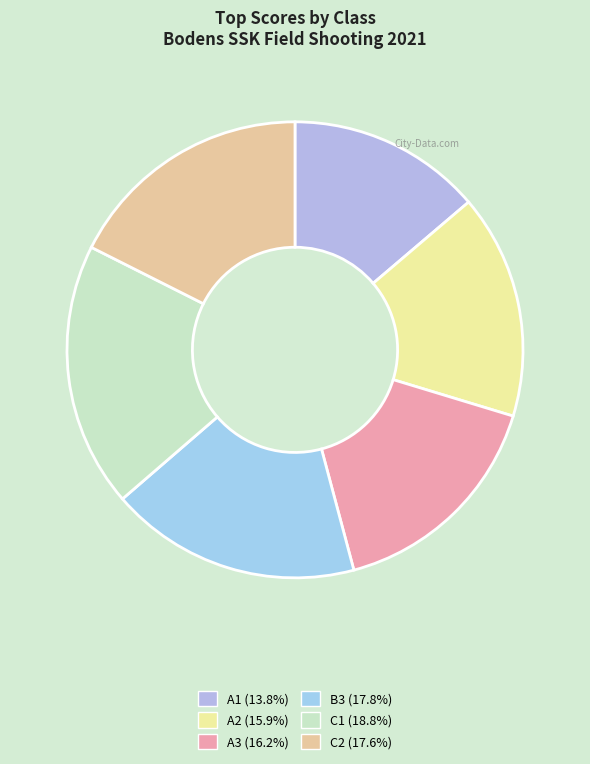

How many segments does this pie chart have?

6